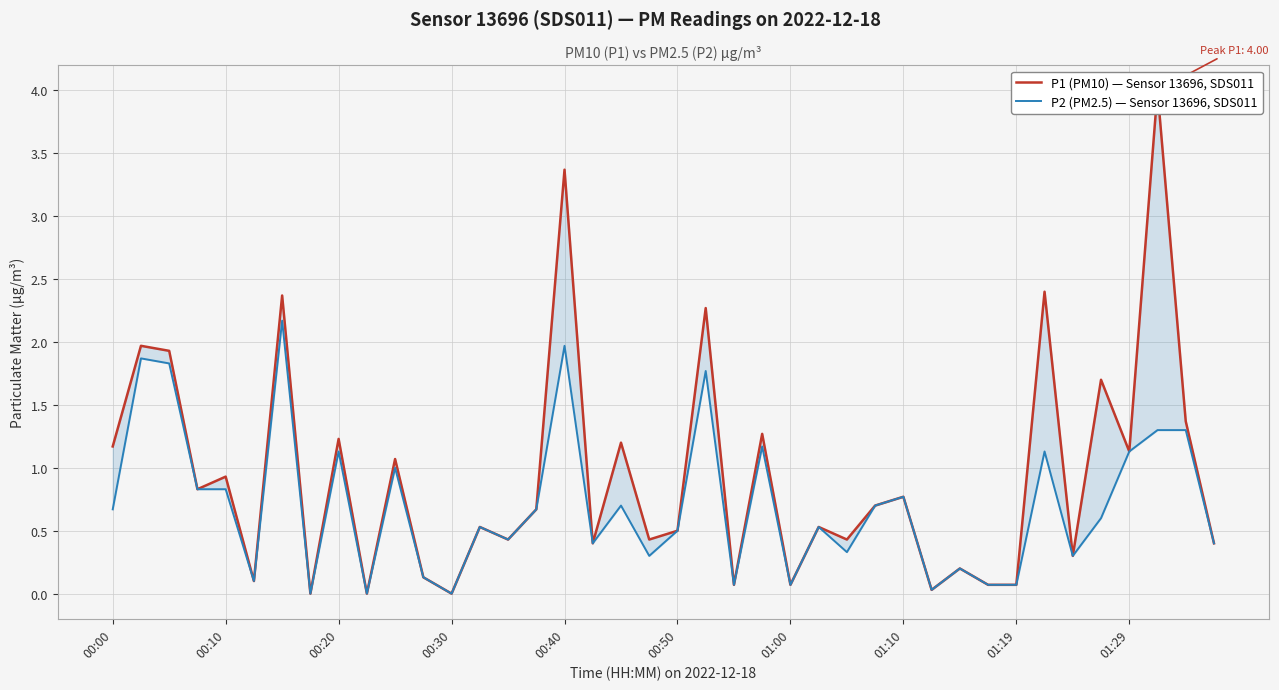

Rank the series by their average value, from lowest to highest.

P2 (PM2.5) — Sensor 13696, SDS011, P1 (PM10) — Sensor 13696, SDS011